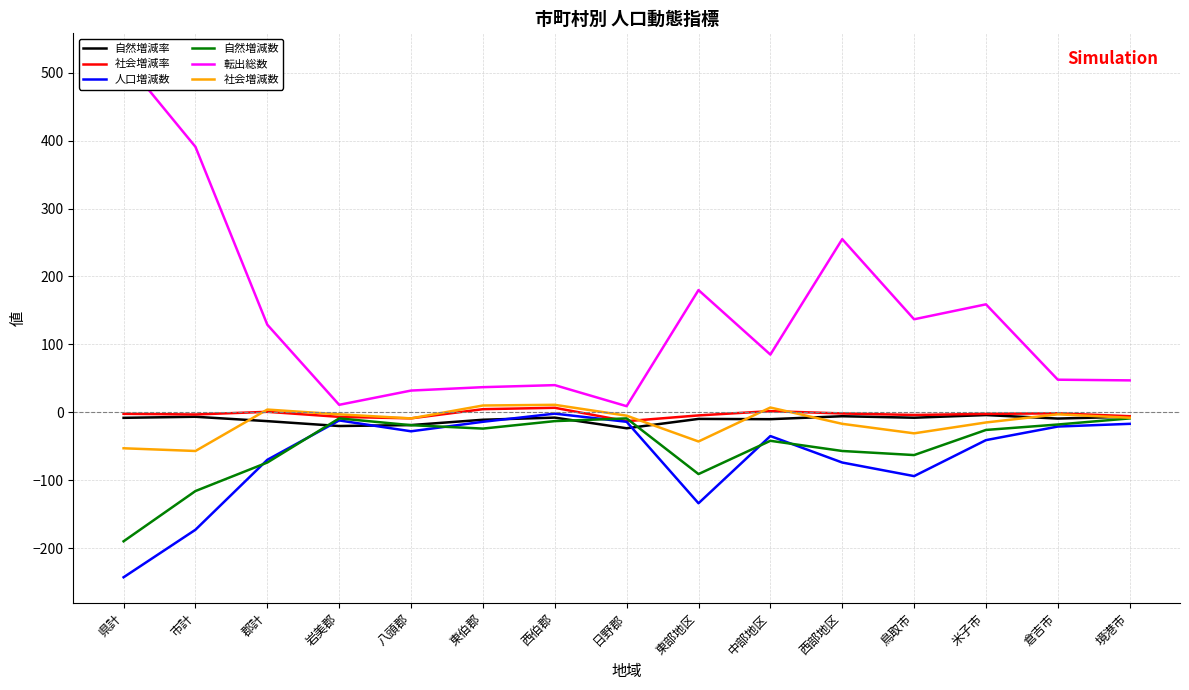

Where is the first local minimum for 人口増減数?

八頭郡